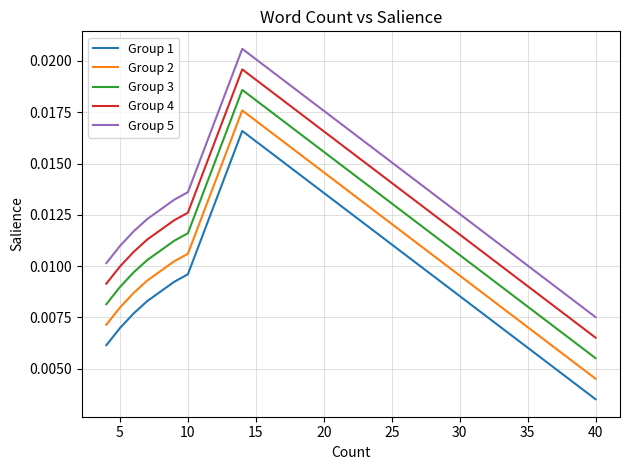

Which series has the largest total across all categories?

Group 5